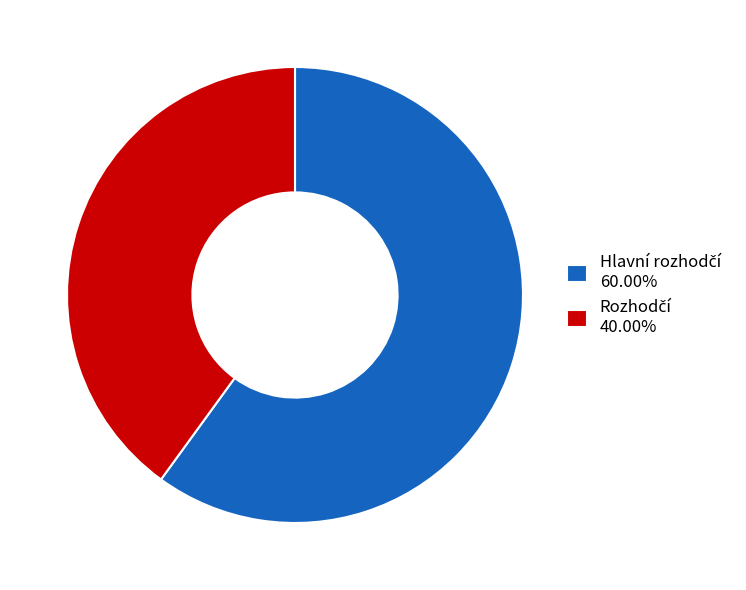

Is there a majority slice in this chart?

Yes